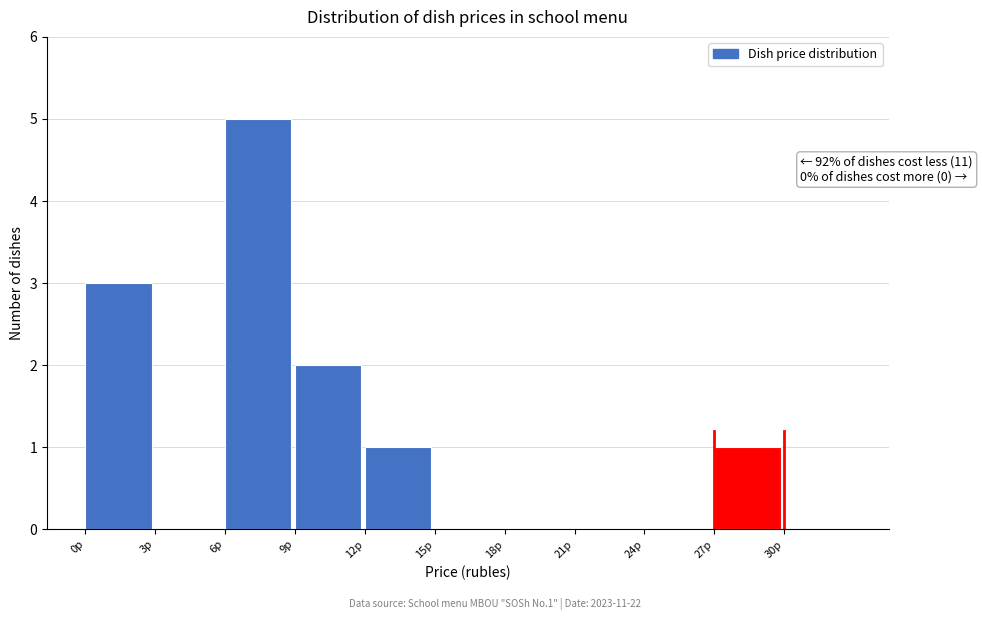

Which range on the x-axis has the tallest bar?

6 to 9